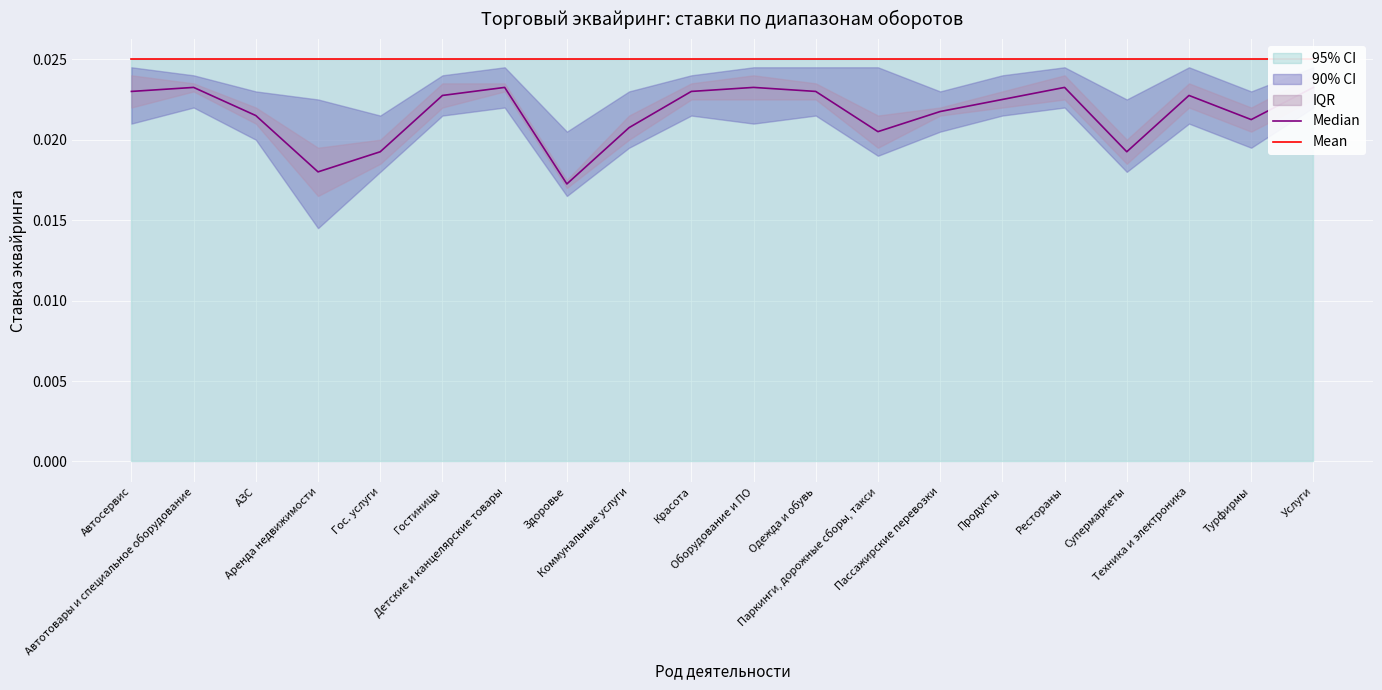

The value of Mean at Оборудование и ПО is 0.0. True or false?

True